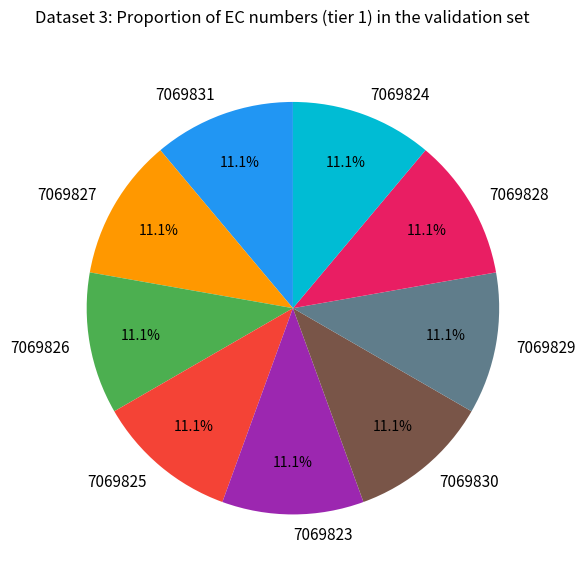

How many slices are in this pie chart?

9